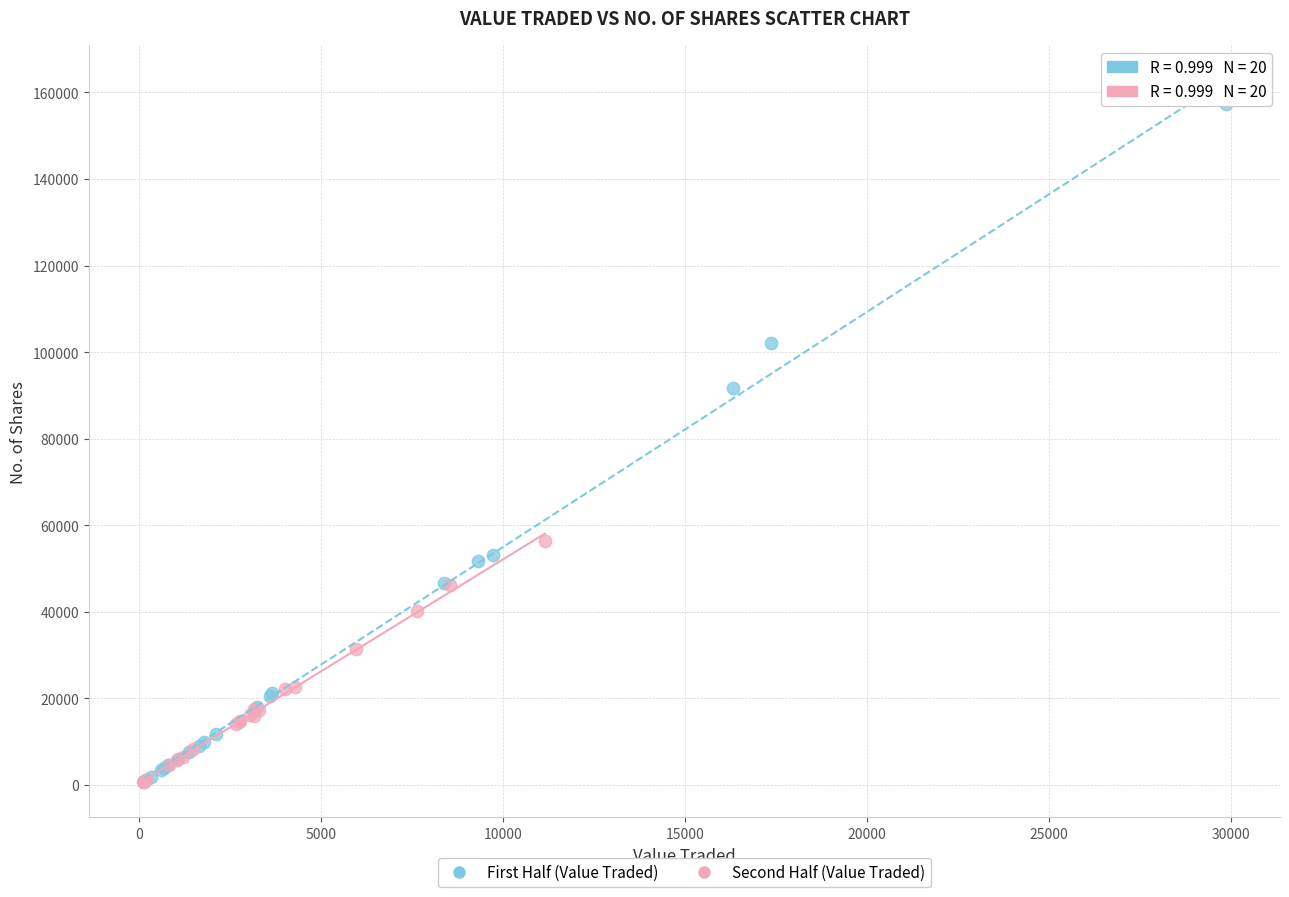

Which series reaches the maximum Y coordinate?

First Half (Value Traded)